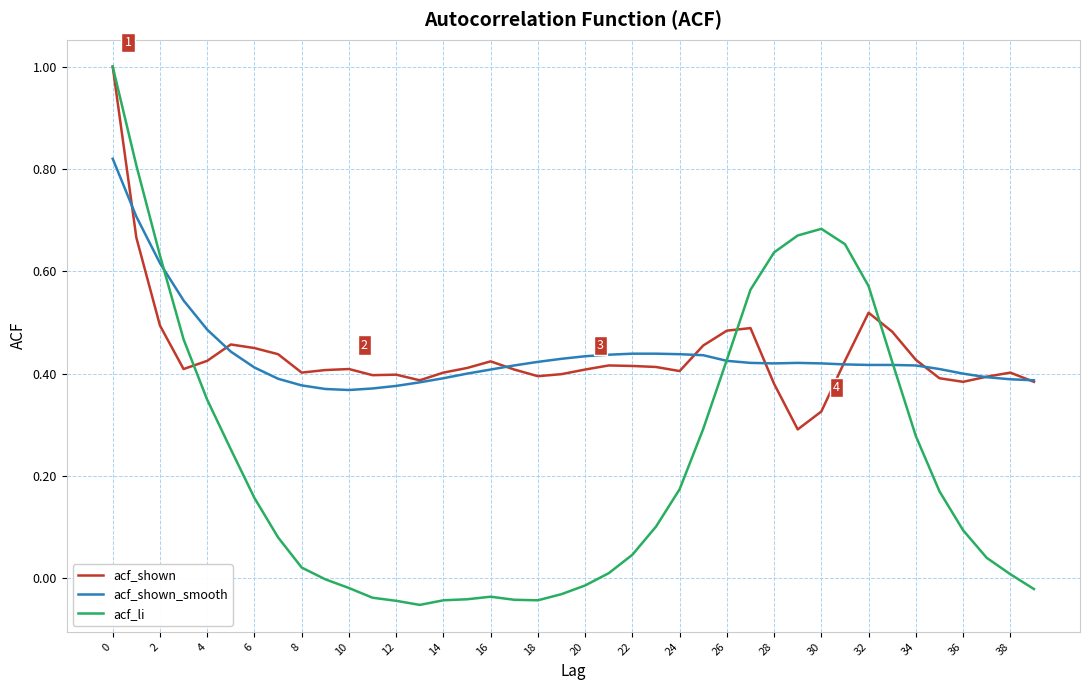

How many acf_shown_smooth values are between 0 and 1?

40